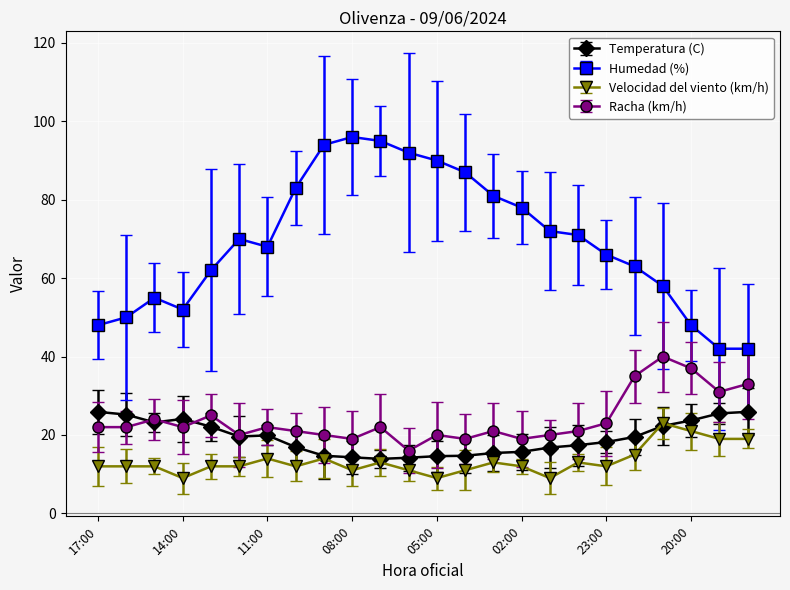

What is the average value of the Velocidad del viento (km/h) series?

13.3